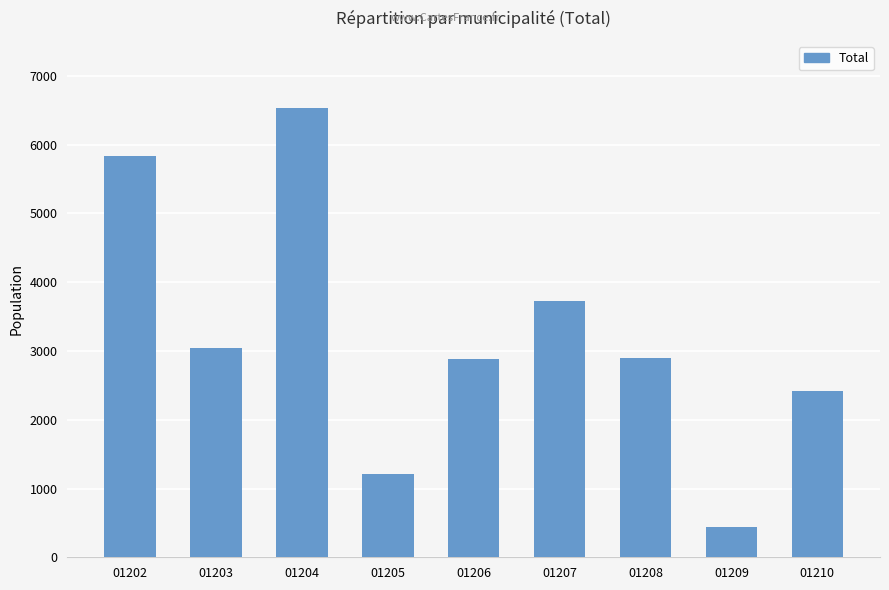

At which label is the value closest to 3484?

01207